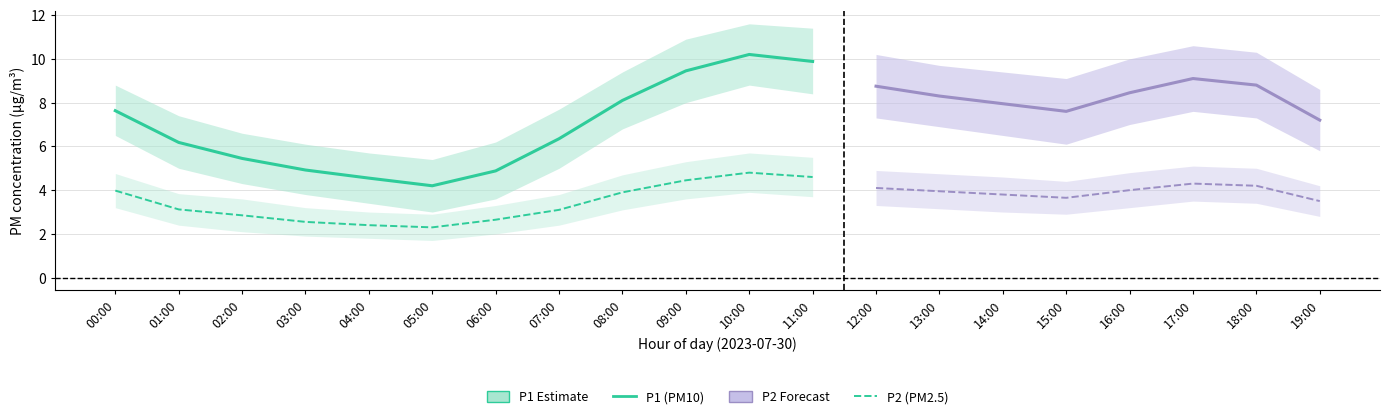

True or false: P1 and P2 cross at least once.

False